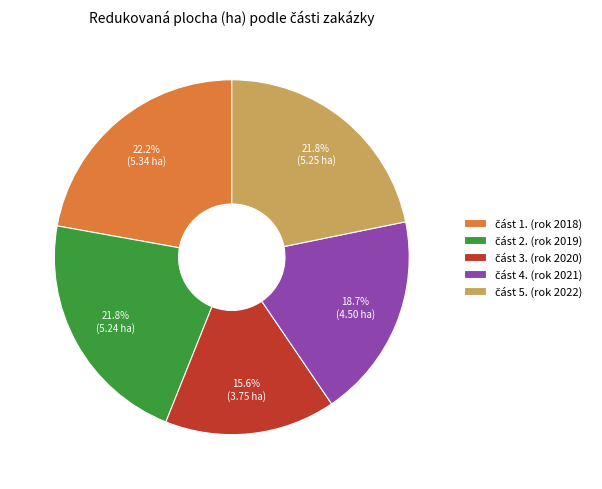

Is there any slice that represents more than half of the pie?

No